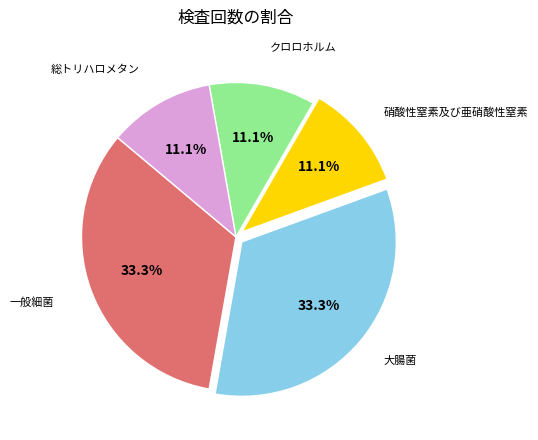

Does any single category account for the majority?

No